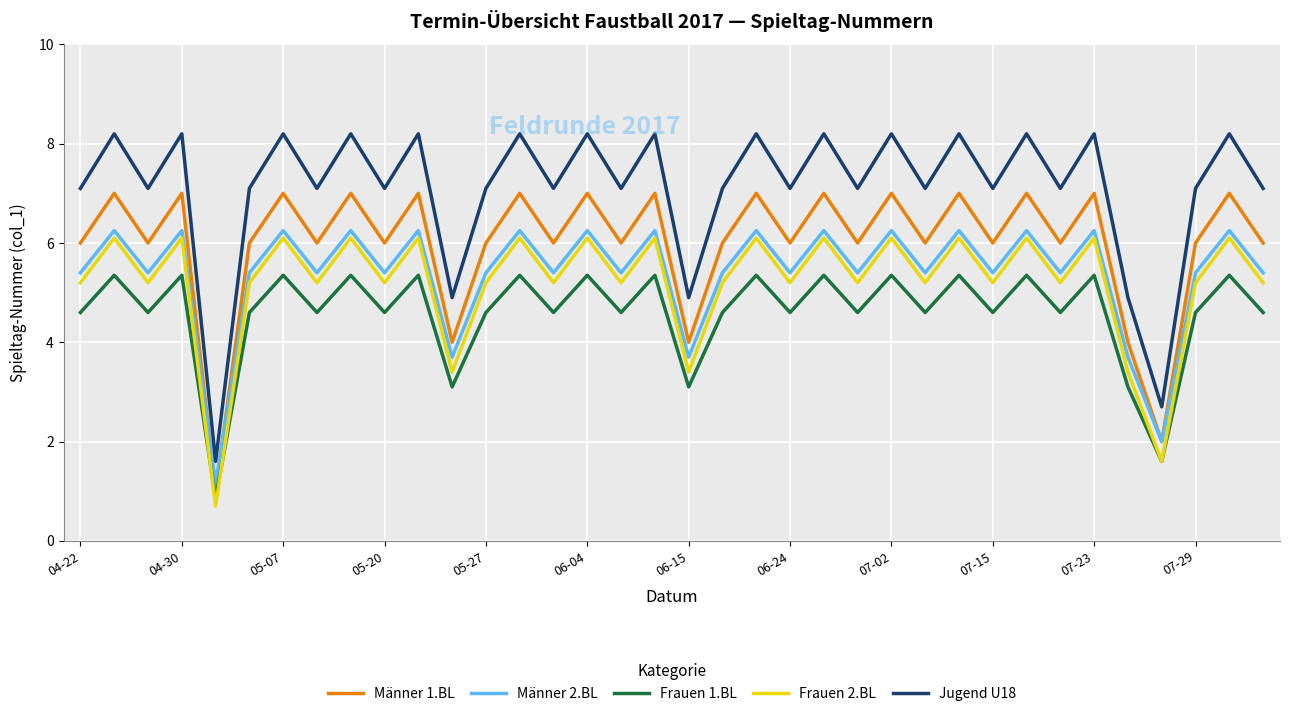

How many values in the Jugend U18 series exceed 7?

31